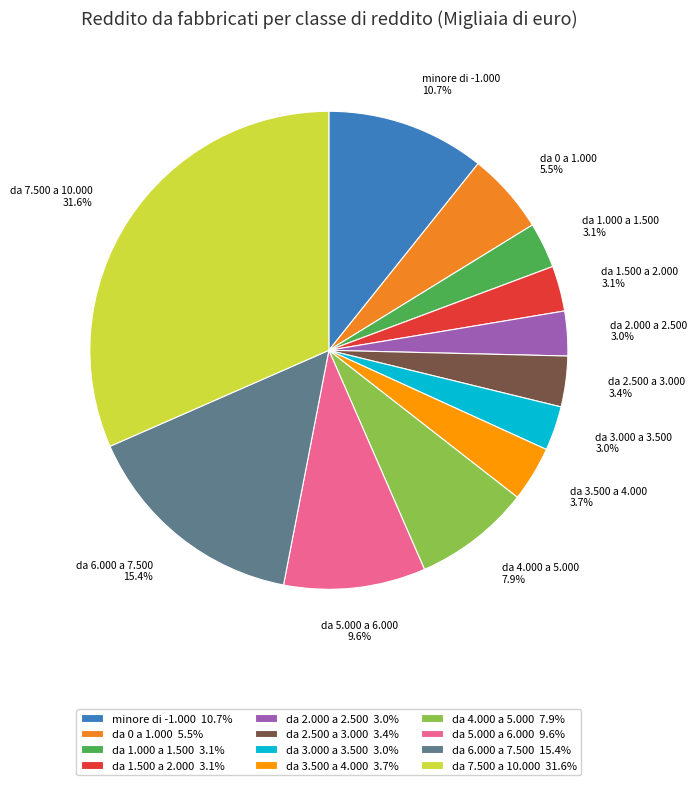

What is the largest slice in the pie chart?

da 7.500 a 10.000